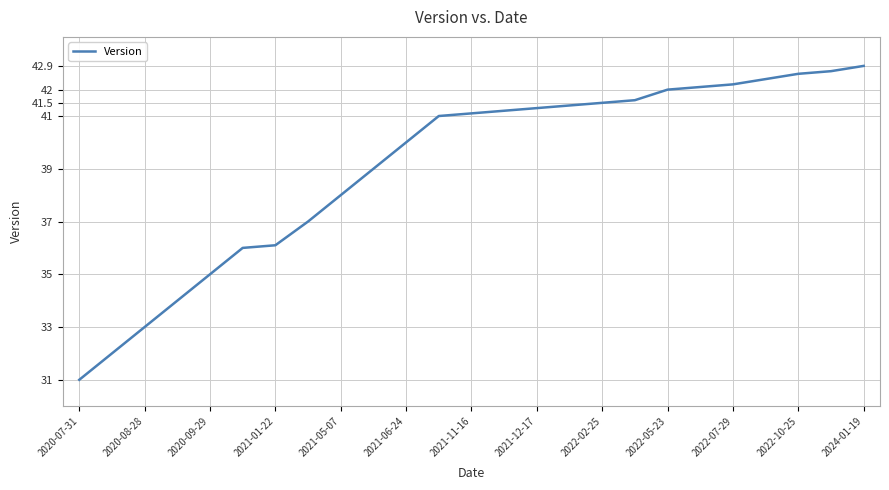

What is the minimum value shown in the chart?

31.0